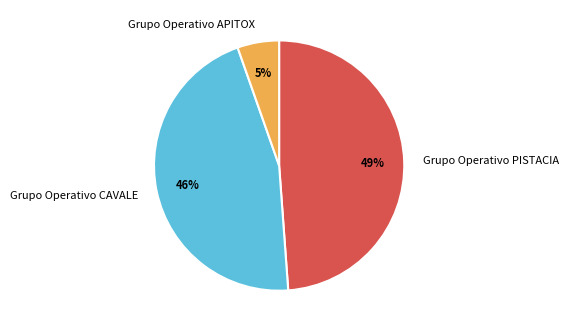

Does Grupo Operativo PISTACIA account for over 50% of the chart?

No